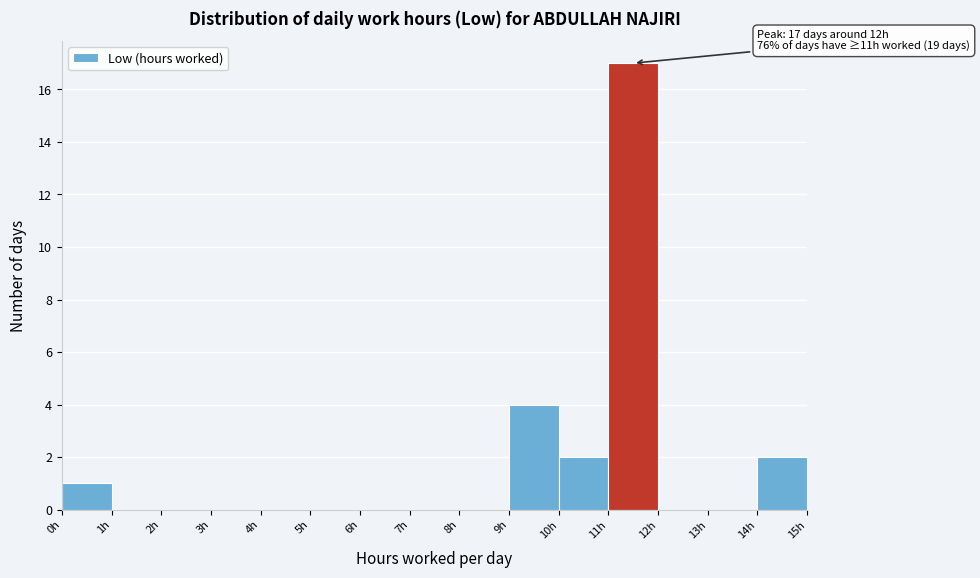

Which range on the x-axis has the tallest bar?

11 to 12